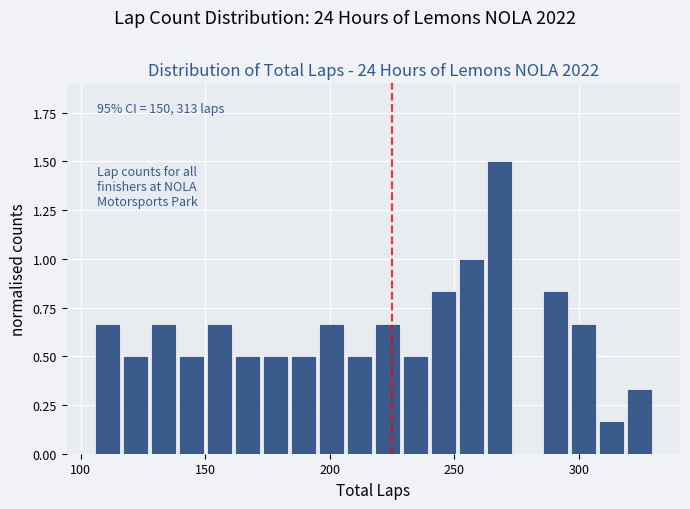

Around what value on the x-axis is the tallest bar? Give the approximate position of its centre, as read against the axis.

270